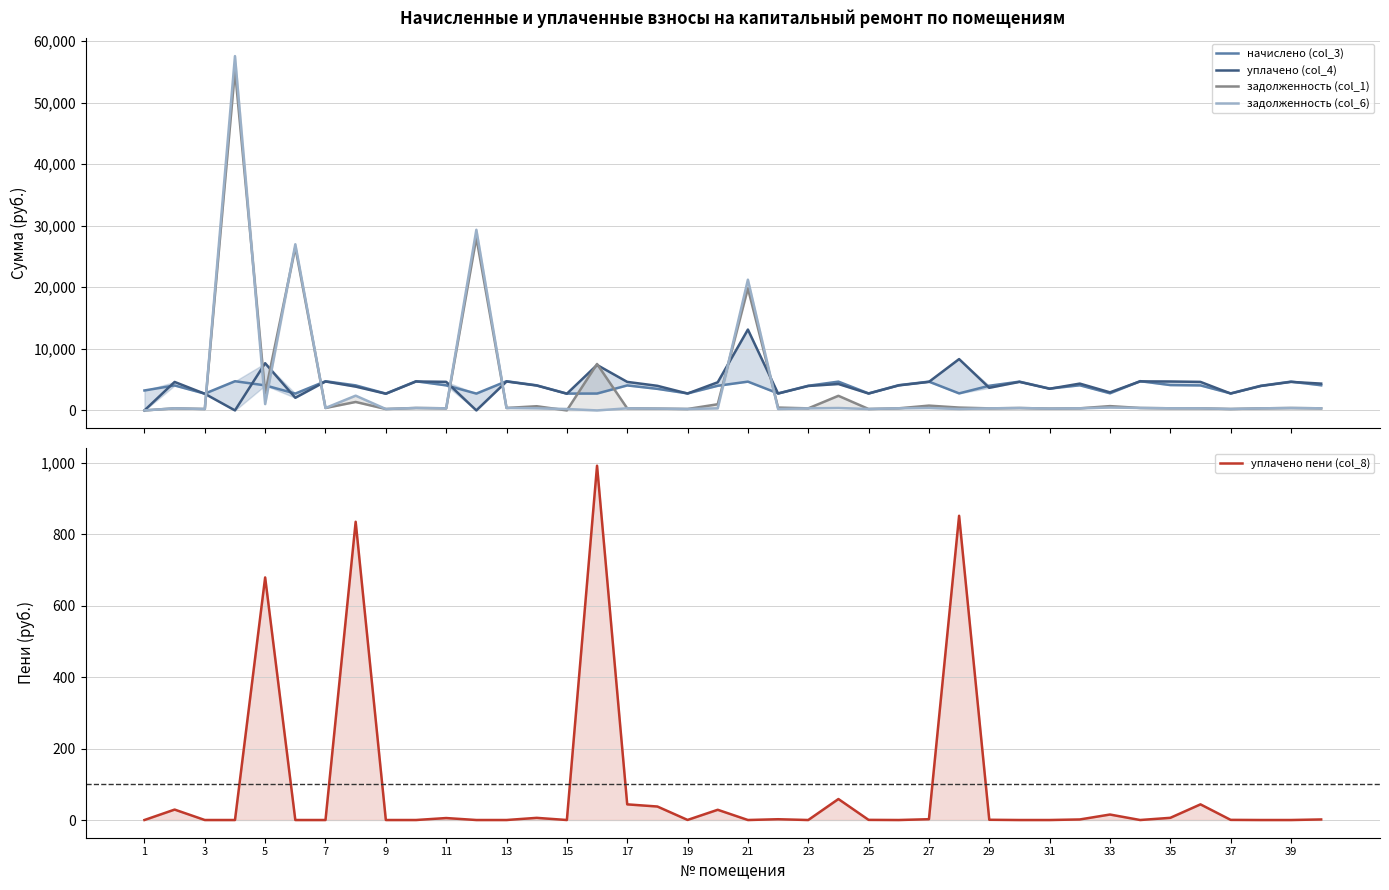

True or false: уплачено (col_4) has more than 2 interior local peaks.

True